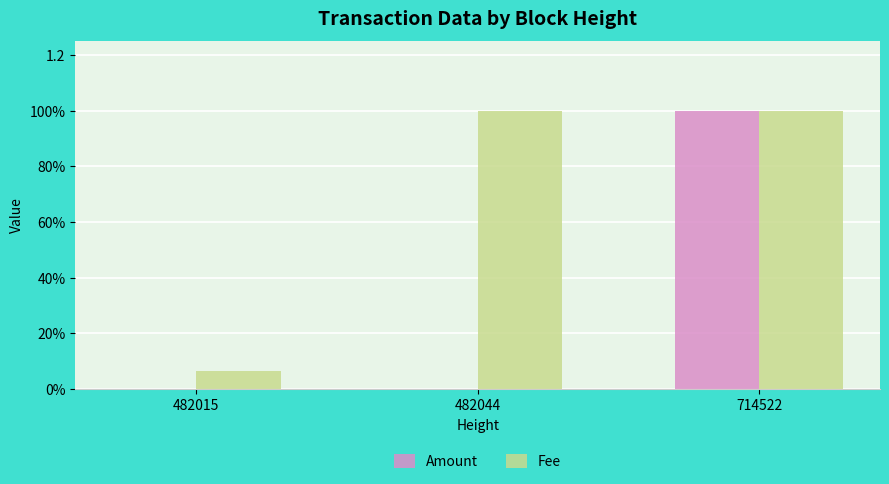

Are the bars horizontal?

No